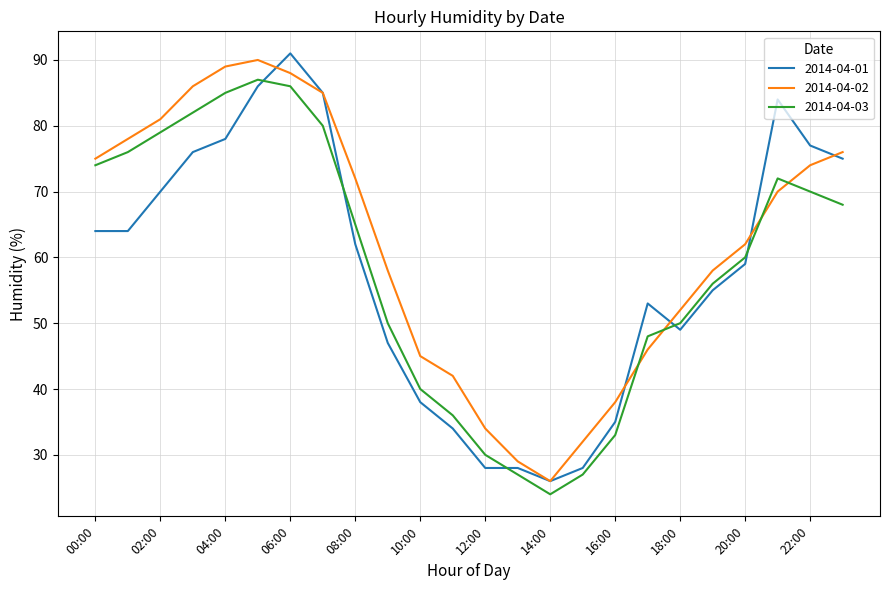

What is the greatest value displayed?

91